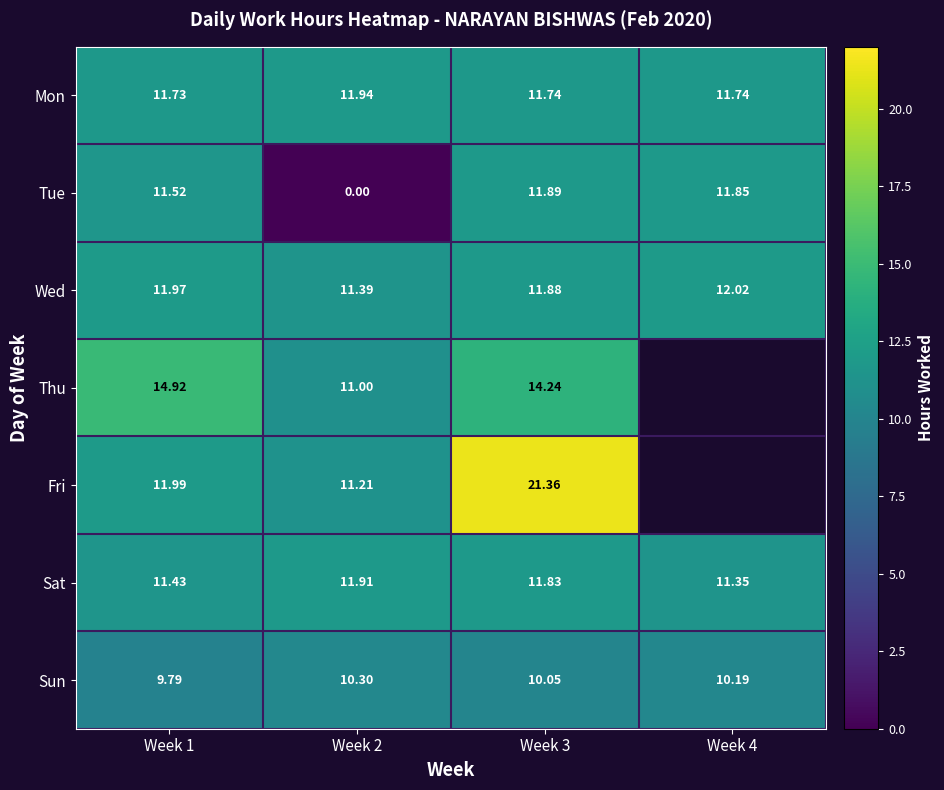

Is the value of Sat at Week 3 greater than the value of Wed at Week 3?

No